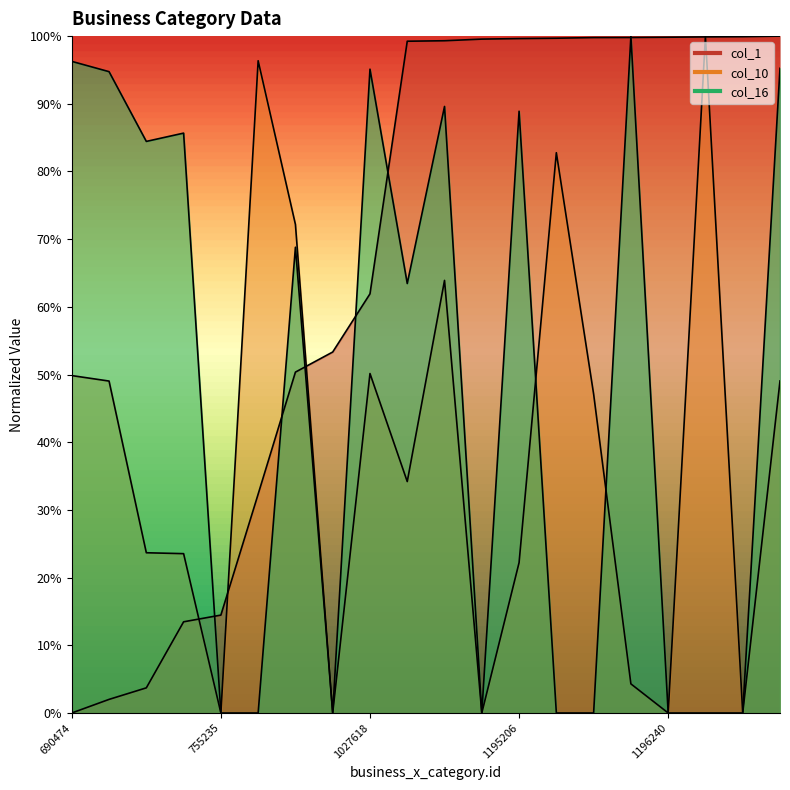

Reading left to right, what are all the values shown in this chart?

col_1: 0.0	2.0	3.7	13.5	14.5	32.3	50.4	53.3	61.9	99.2	99.3	99.6	99.6	99.7	99.8	99.8	99.8	99.9	99.9	100.0
col_10: 49.8	49.0	23.7	23.5	0.0	96.4	72.2	0.0	50.1	34.2	63.9	0.0	22.2	82.8	47.1	4.3	0.0	100.0	0.0	49.1
col_16: 96.3	94.7	84.4	85.7	0.0	0.0	68.8	0.0	95.1	63.4	89.6	0.0	88.9	0.0	0.0	100.0	0.0	0.0	0.0	95.2